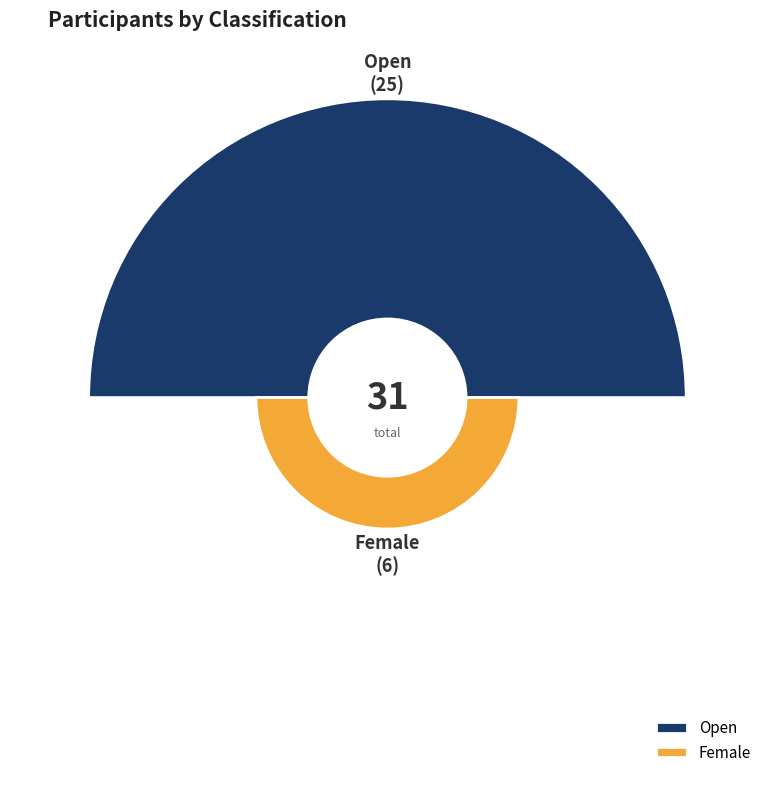

Count the number of slices in the pie.

2